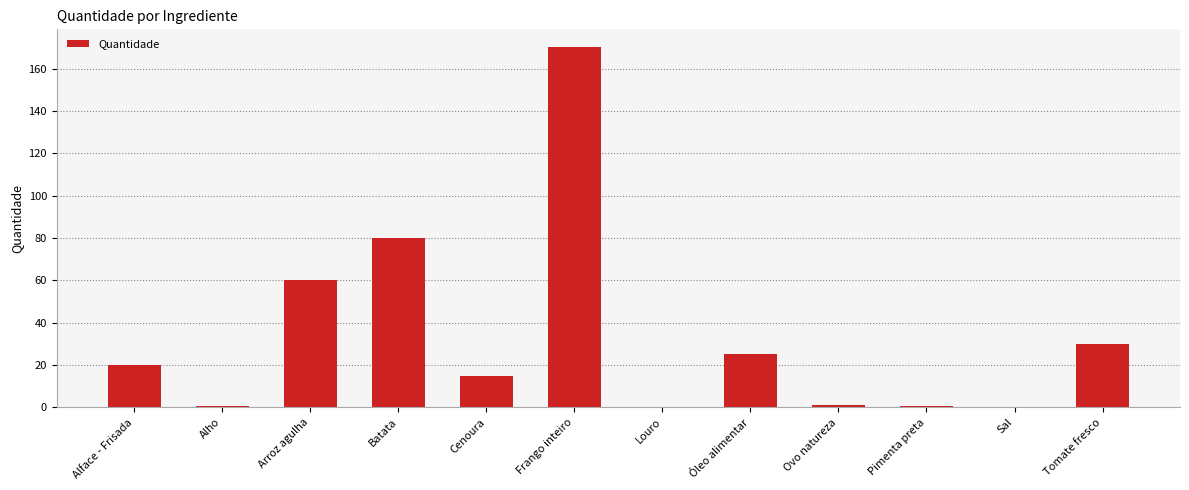

Where is the data nearest to the value 85?

Batata